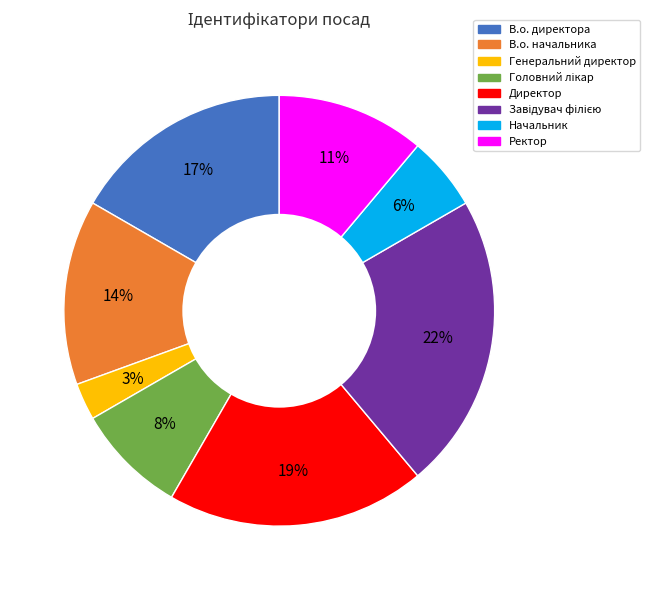

To the nearest percent, what is the average slice percentage?

12%